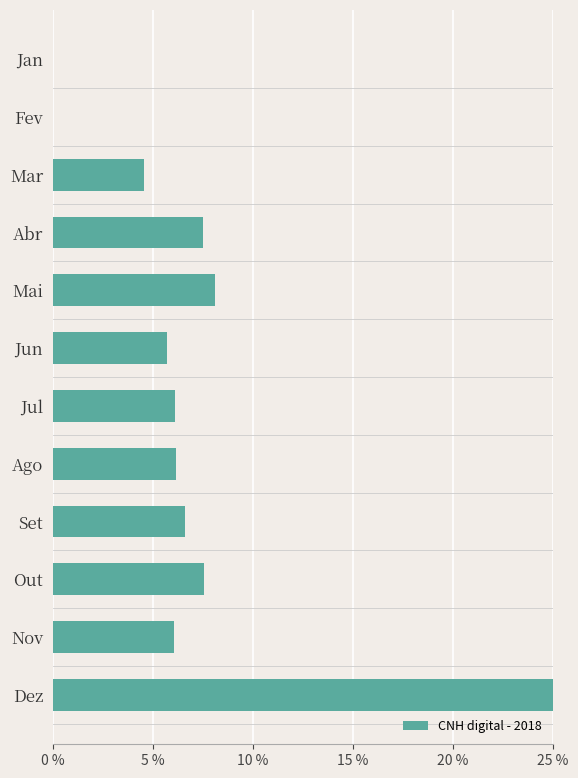

What is the sum of the values at Abr and Fev?

7.5